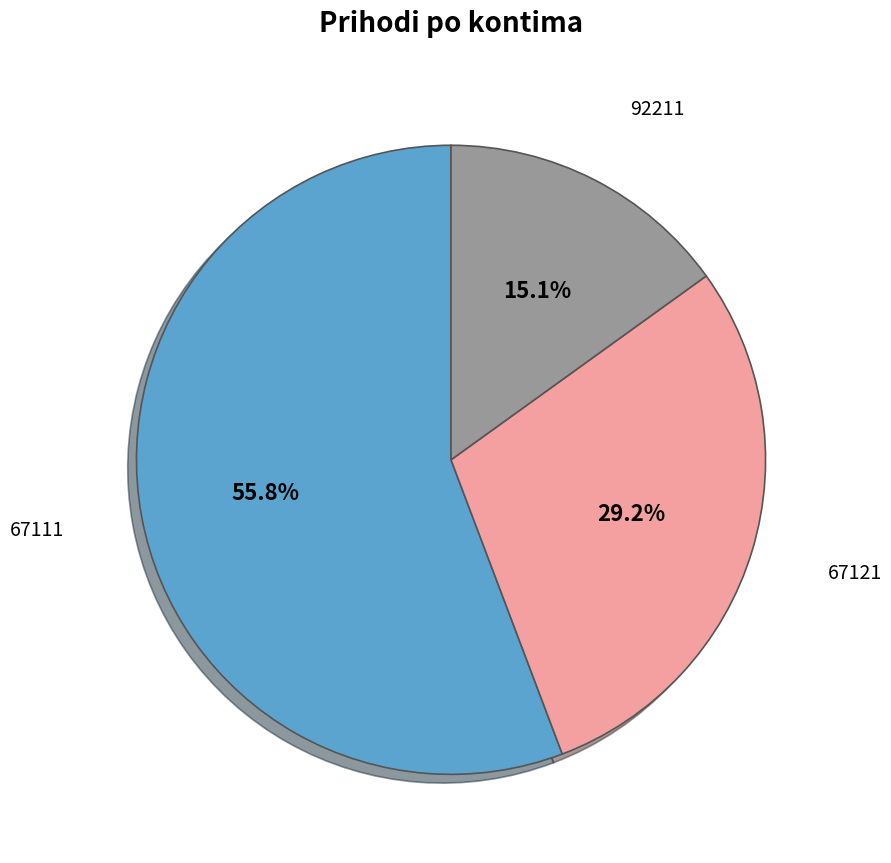

Does any single category account for the majority?

Yes